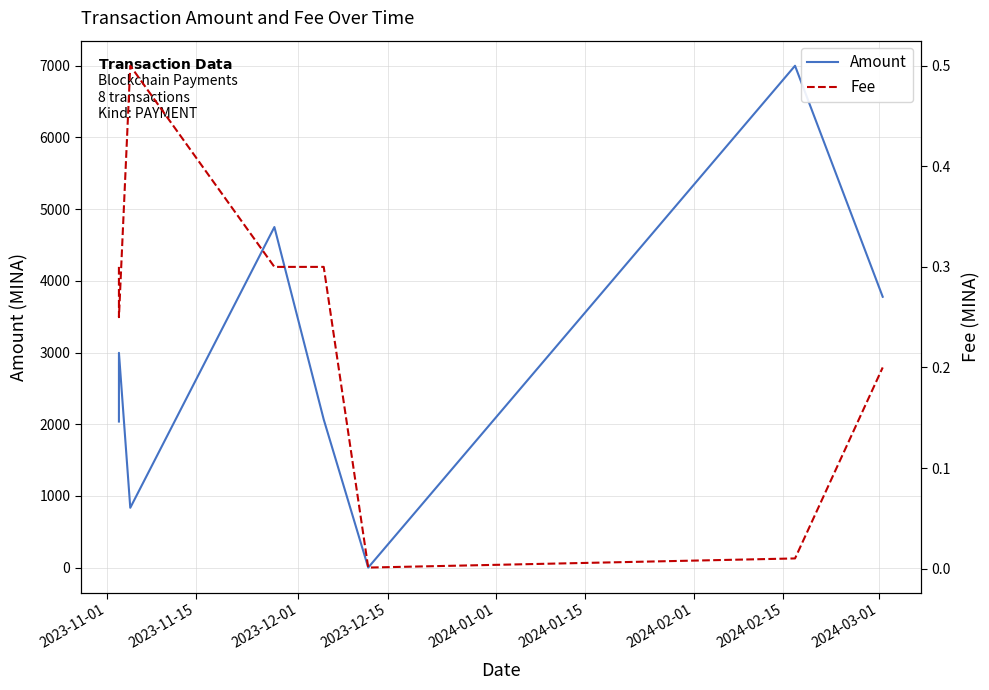

What is the difference between the Fee values at 2023-12-01 and 2024-02-15?

0.3